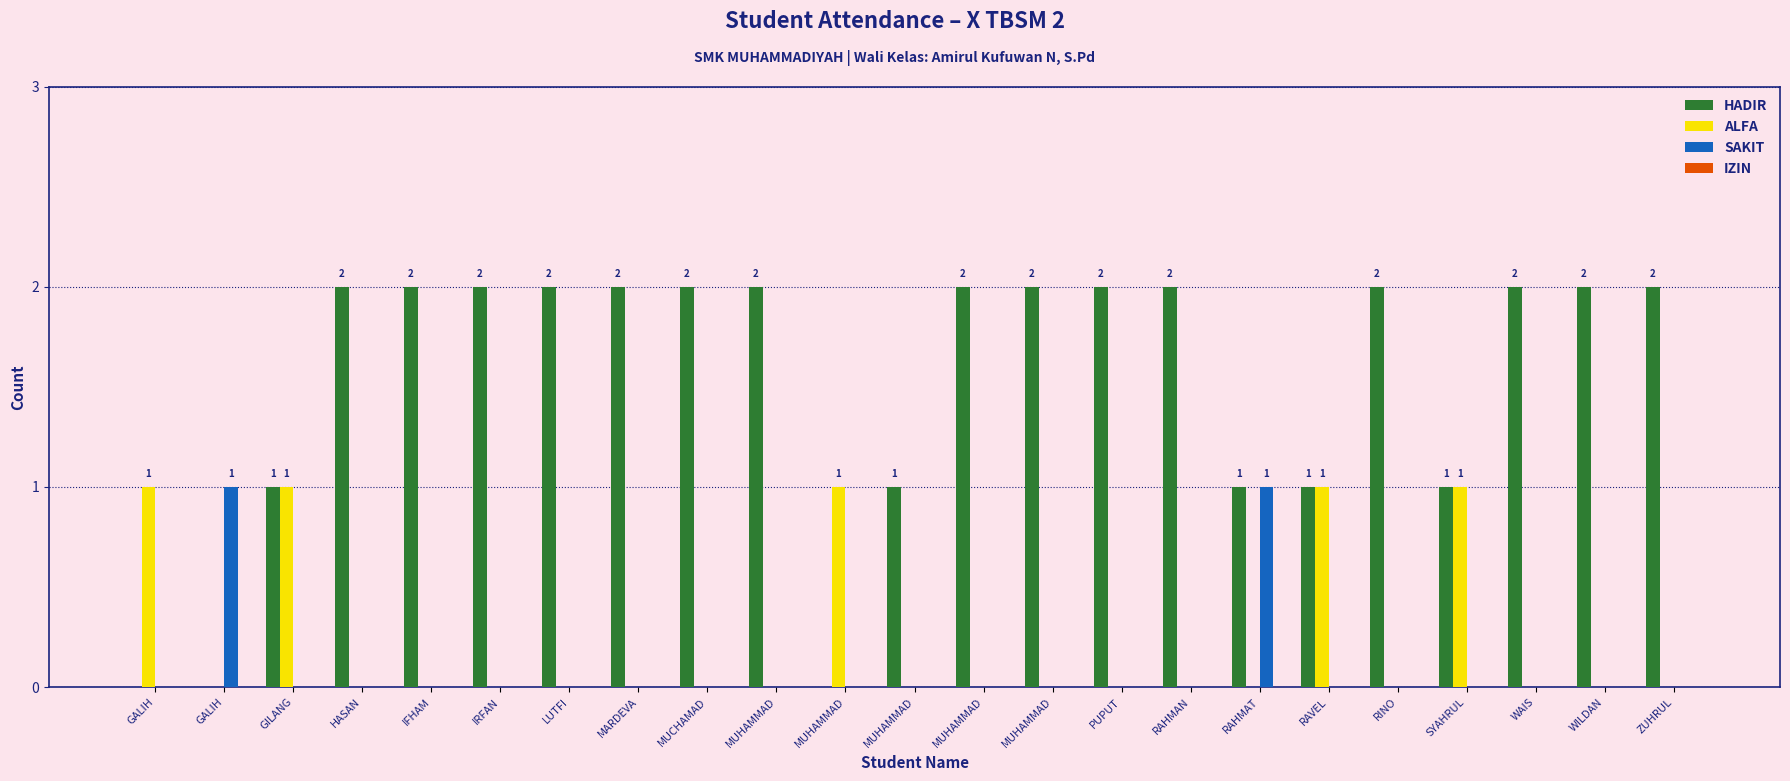

How many categories are shown in the chart?

23